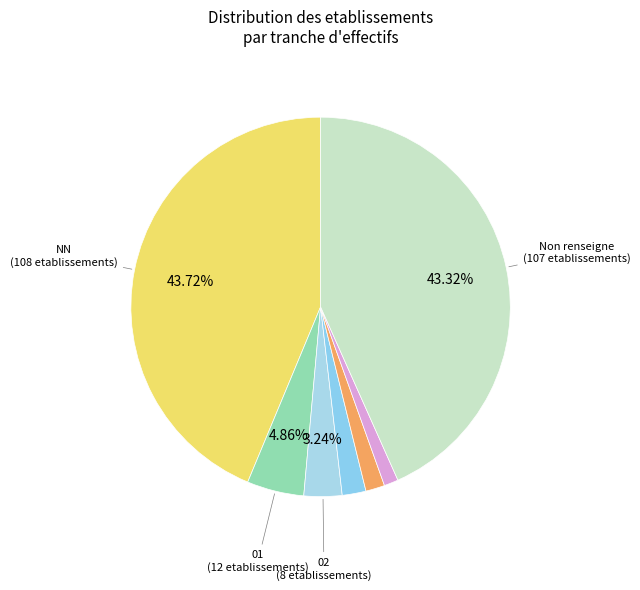

What is the largest slice in the pie chart?

NN